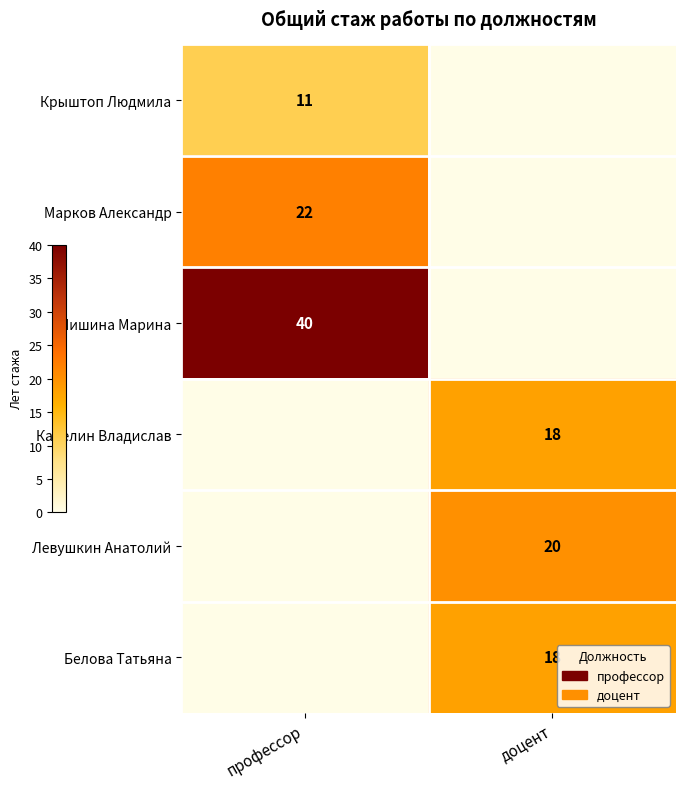

Is it true that Мишина Марина equals 40 at профессор?

True